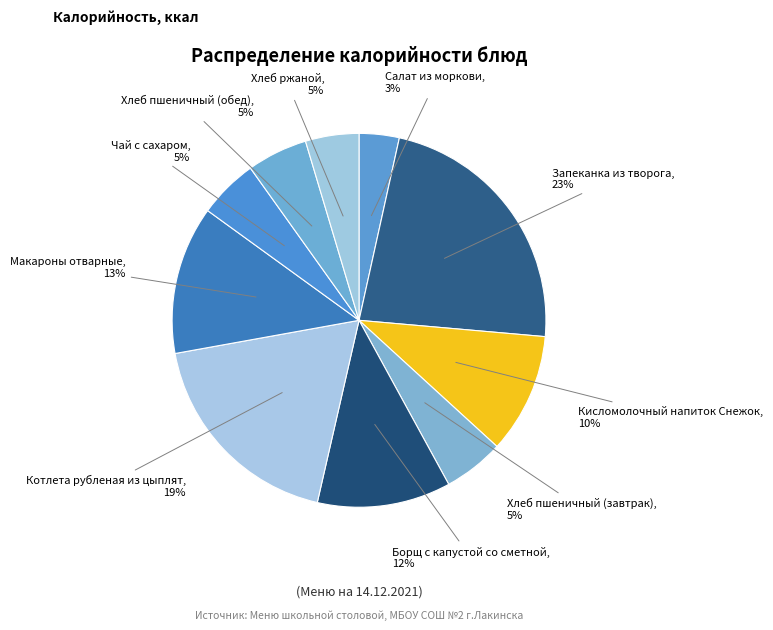

How many segments does this pie chart have?

10